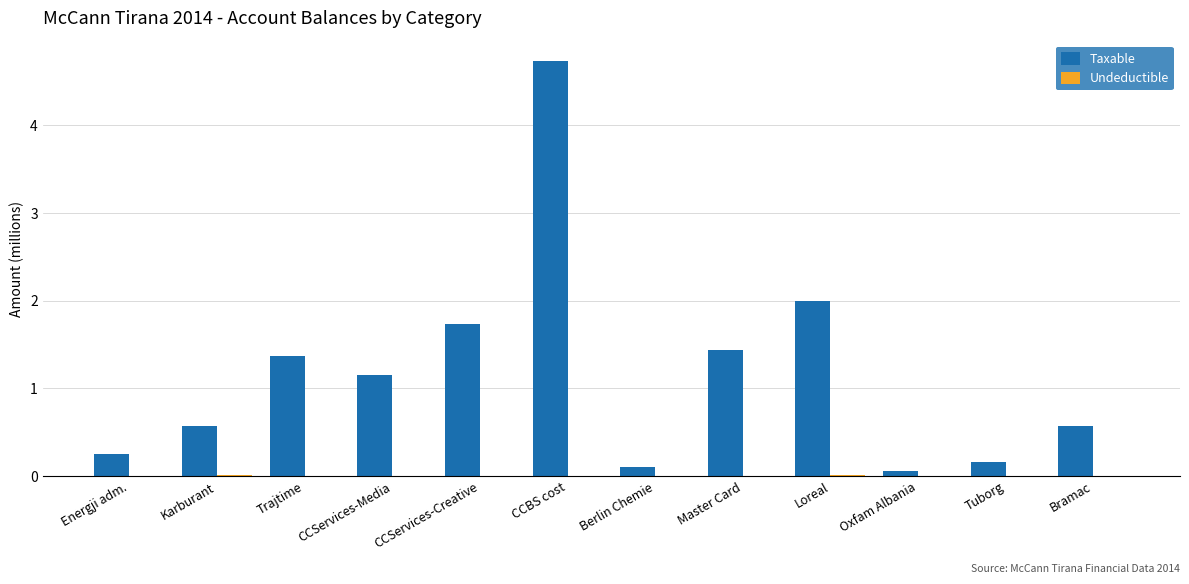

Which series has the largest total across all categories?

Taxable